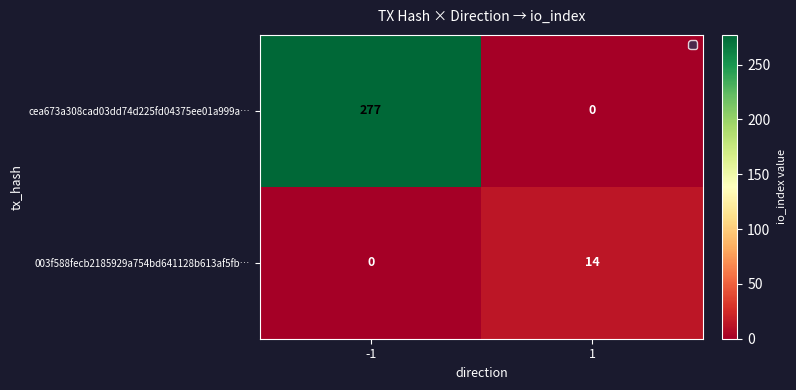

Reading right to left, transcribe all the data shown in this chart.

cea673a308cad03dd74d225fd04375ee01a999a…: 1=0	-1=277
003f588fecb2185929a754bd641128b613af5fb…: 1=14	-1=0